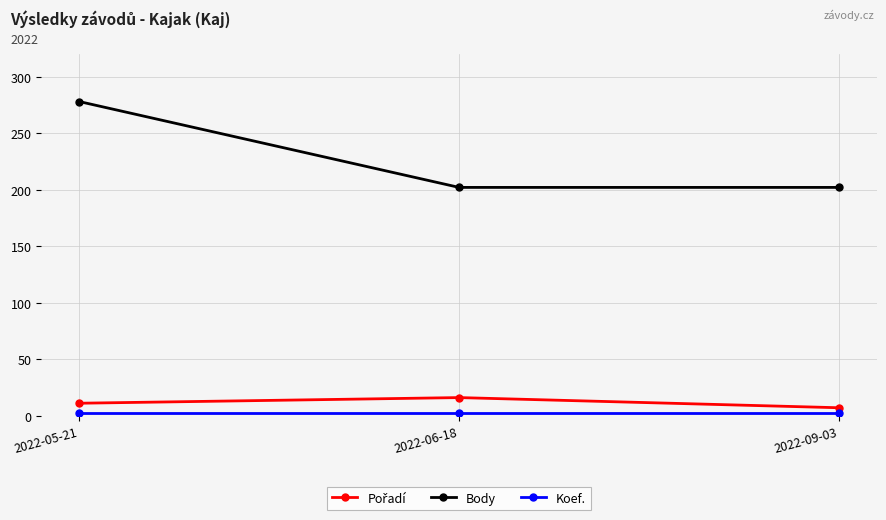

What is the label of the 2nd point from the left?

2022-06-18